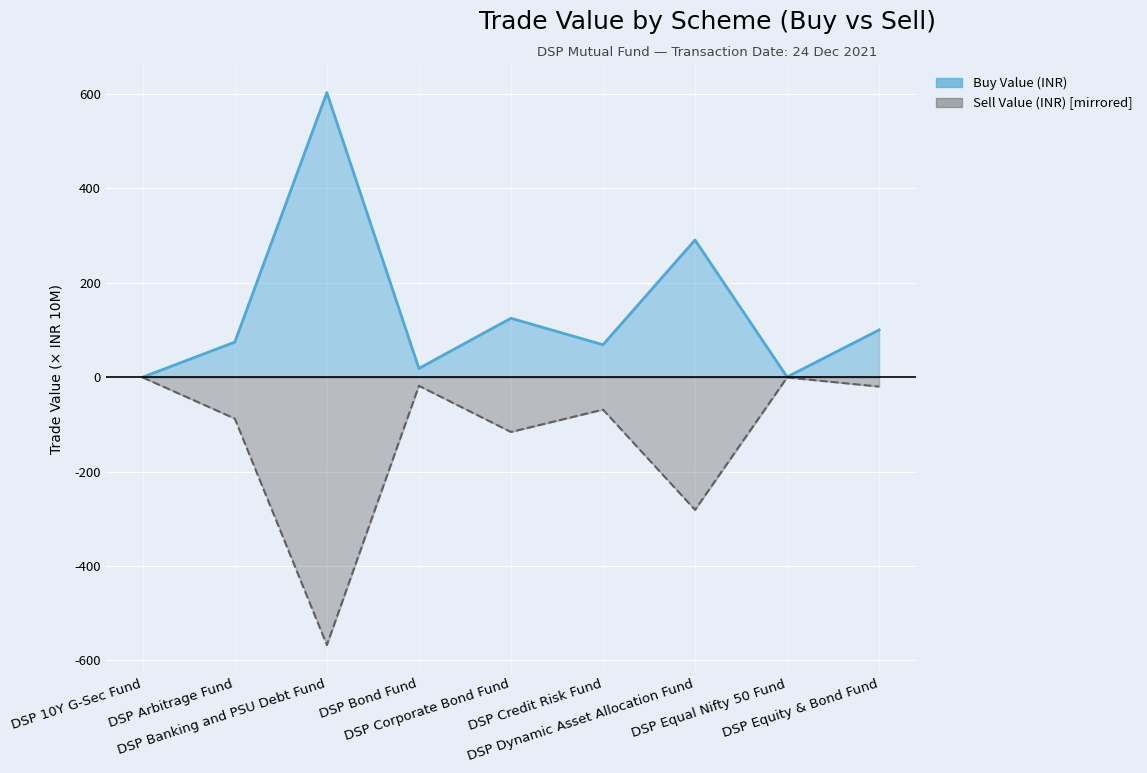

Rank the categories by Buy Value (INR) value from highest to lowest.

DSP Banking and PSU Debt Fund, DSP Dynamic Asset Allocation Fund, DSP Corporate Bond Fund, DSP Equity & Bond Fund, DSP Arbitrage Fund, DSP Credit Risk Fund, DSP Bond Fund, DSP Equal Nifty 50 Fund, DSP 10Y G-Sec Fund